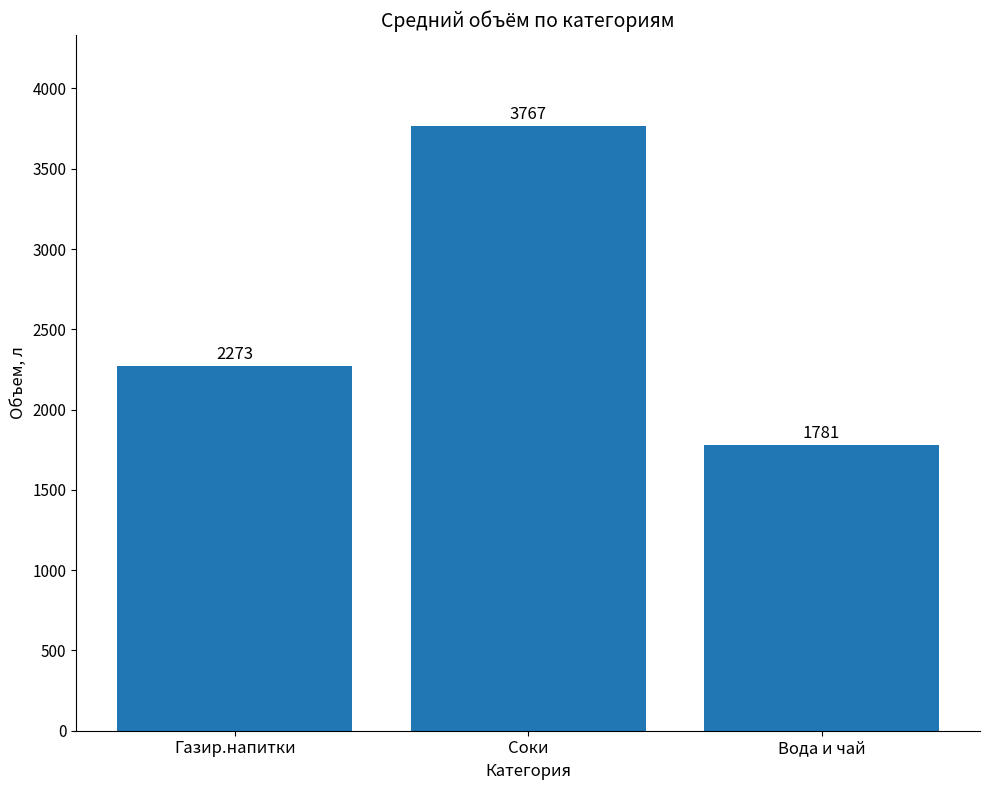

Rank the categories by value from highest to lowest.

Соки, Газир.напитки, Вода и чай